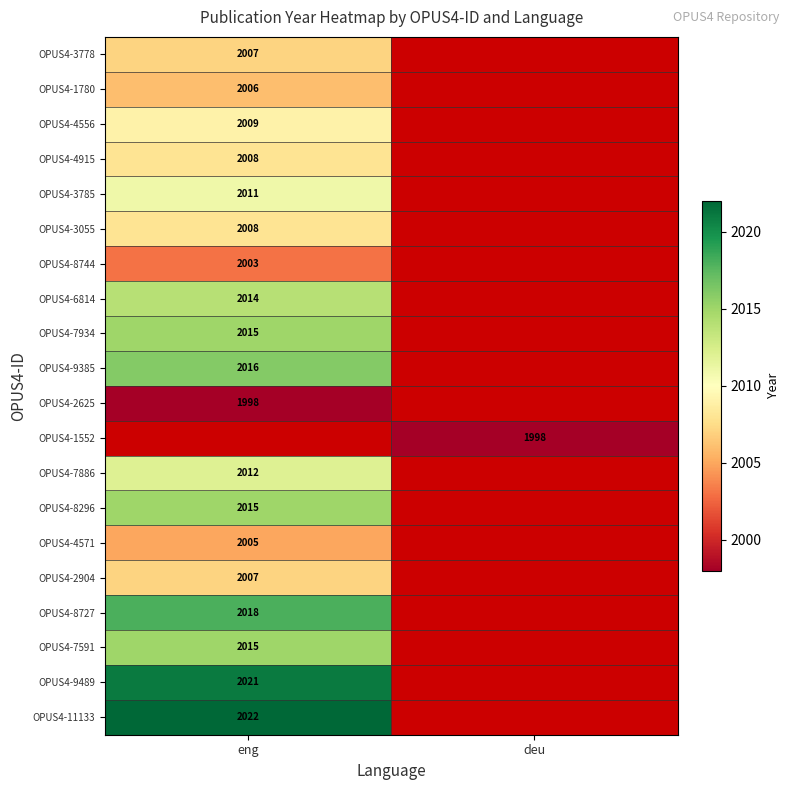

The value of OPUS4-6814 at eng is 2650. True or false?

False